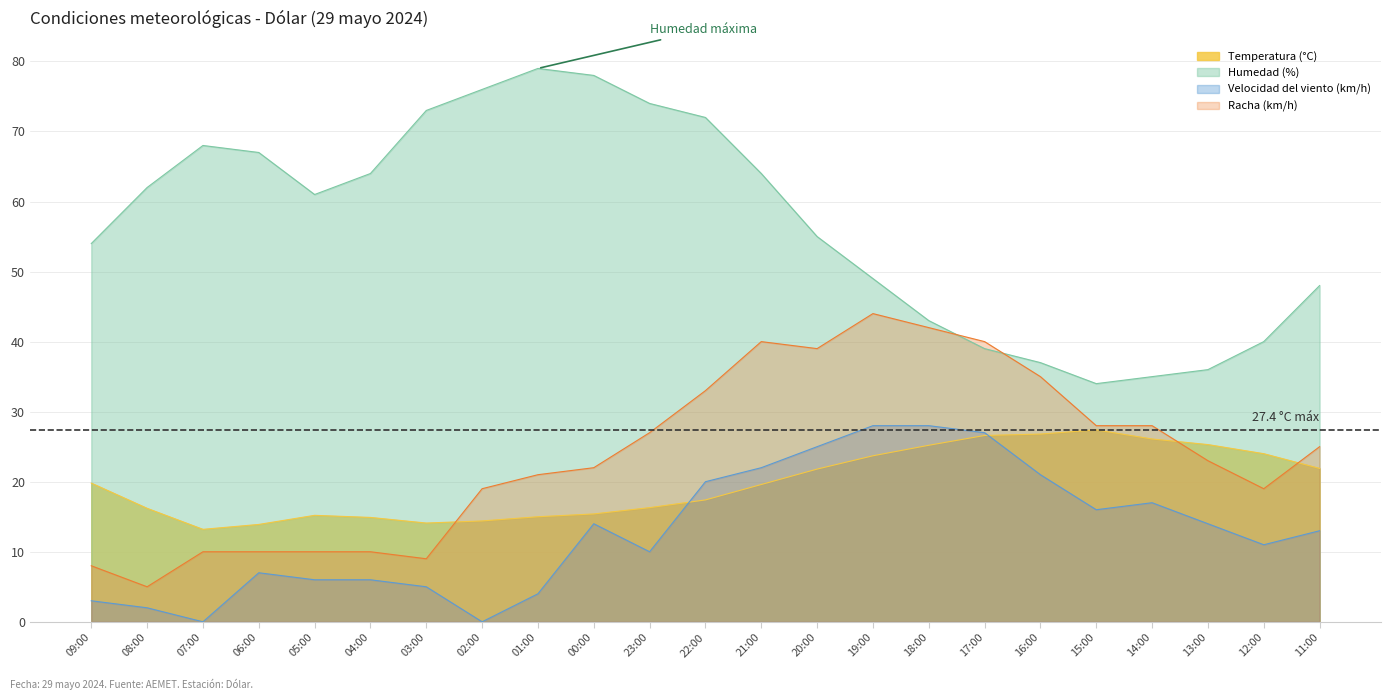

The Humedad (%) series shows 79.0 at 01:00. True or false?

True